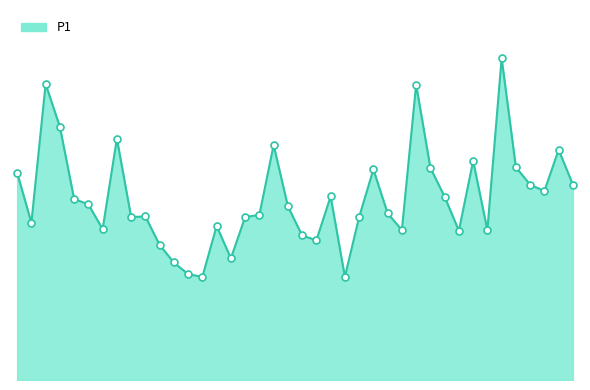

Does the chart have visible grid lines?

No